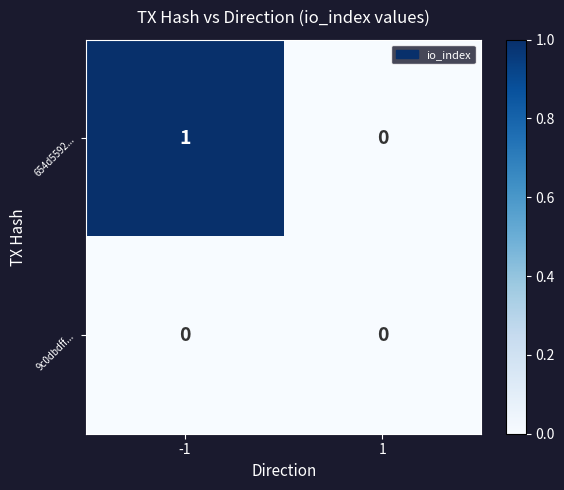

Rank the series by their maximum value, from lowest to highest.

9c0dbdff..., 654d5592...